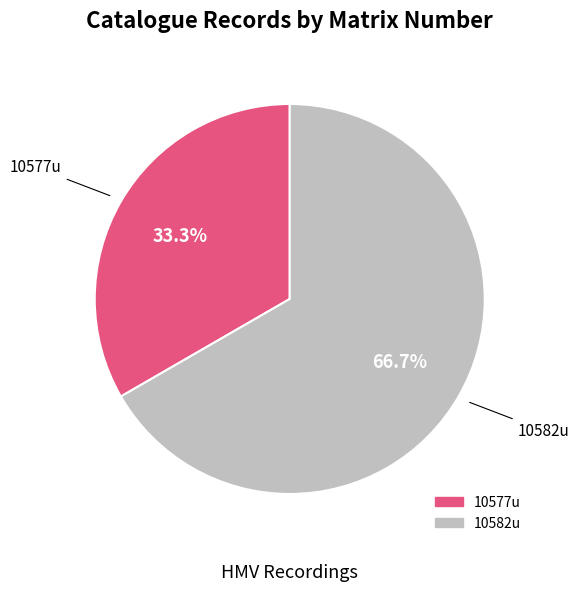

Is 10577u the majority of the pie?

No